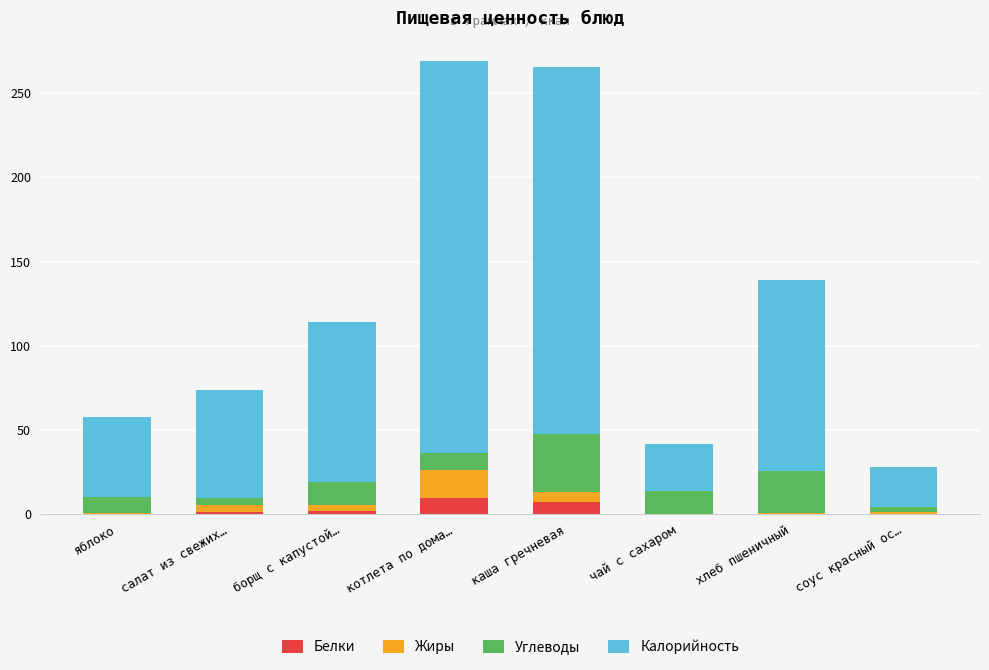

What is the total value across all series at котлета по дома…?

269.2